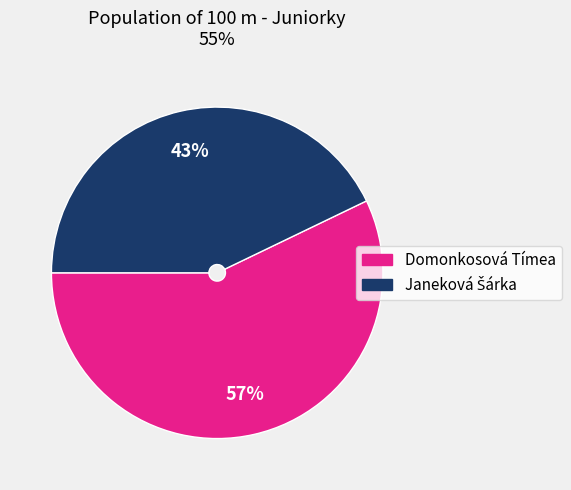

Which category accounts for the majority?

Domonkosová Tímea